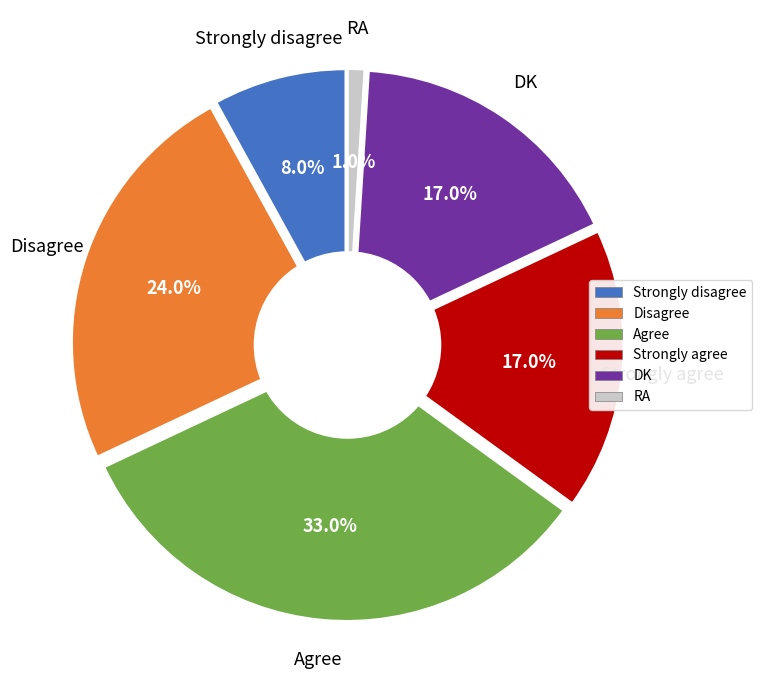

Which has a higher value, Strongly disagree or Strongly agree?

Strongly agree